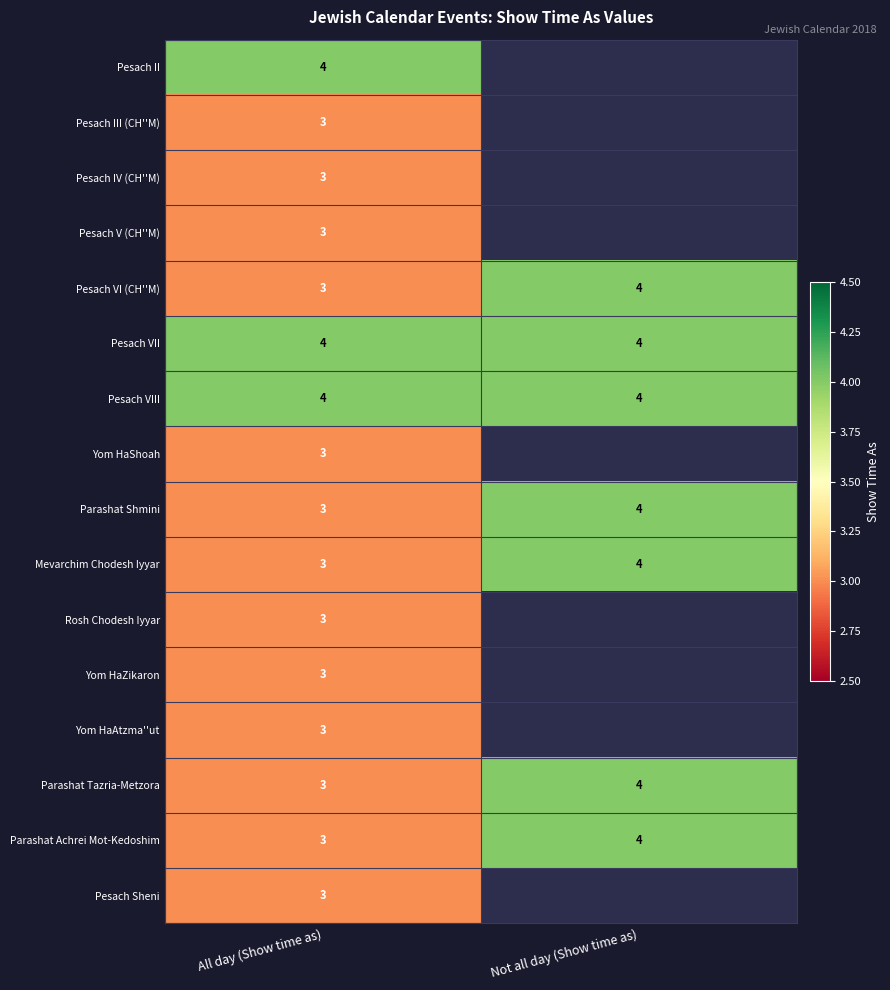

What is the spread (max minus min) of values at All day (Show time as)?

1